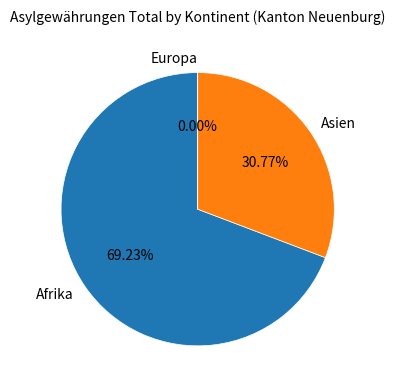

Count the number of slices in the pie.

3